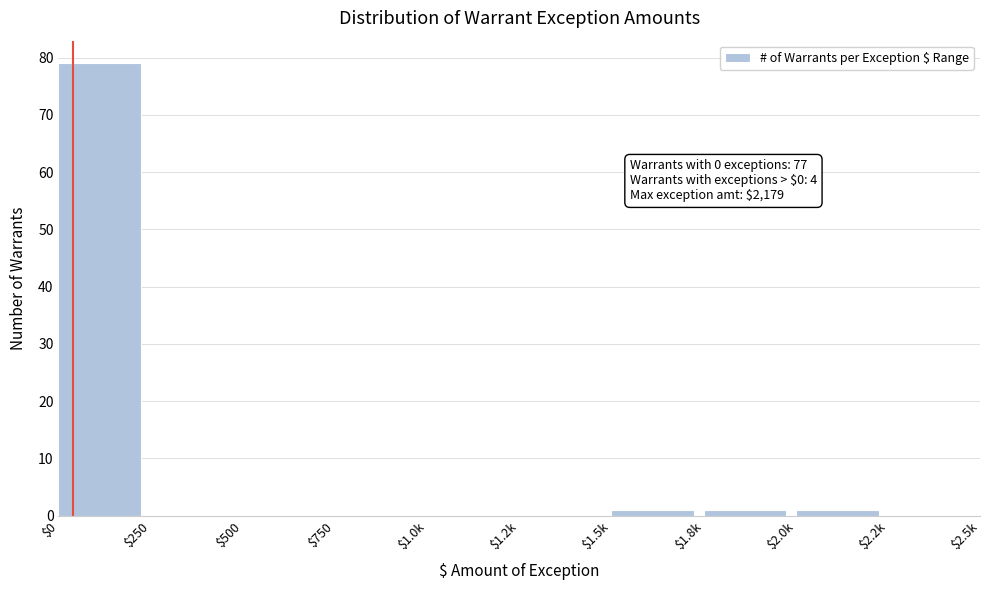

The value at $500 is 50. True or false?

False